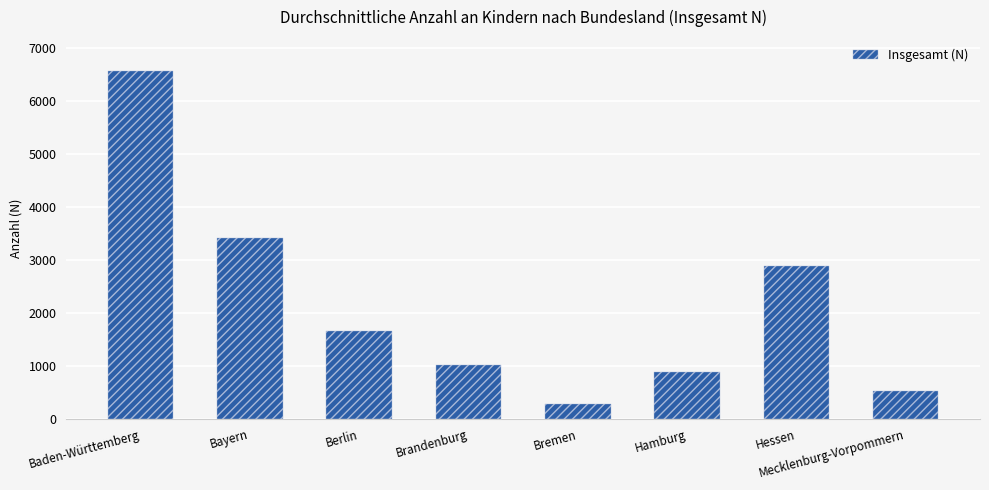

What is the difference between the maximum and second lowest values?

6036